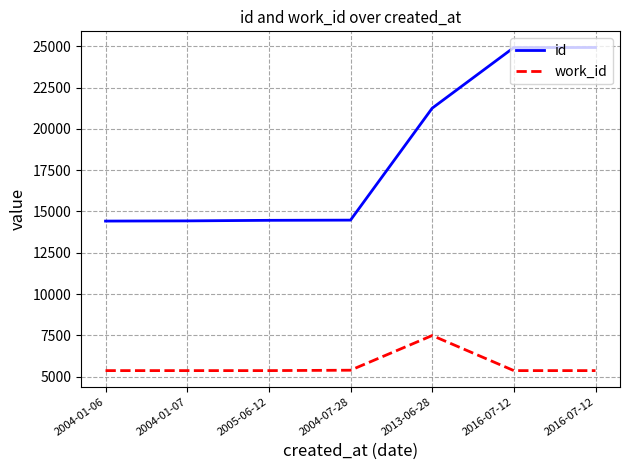

Which label corresponds to the largest value in the chart?

2016-07-12